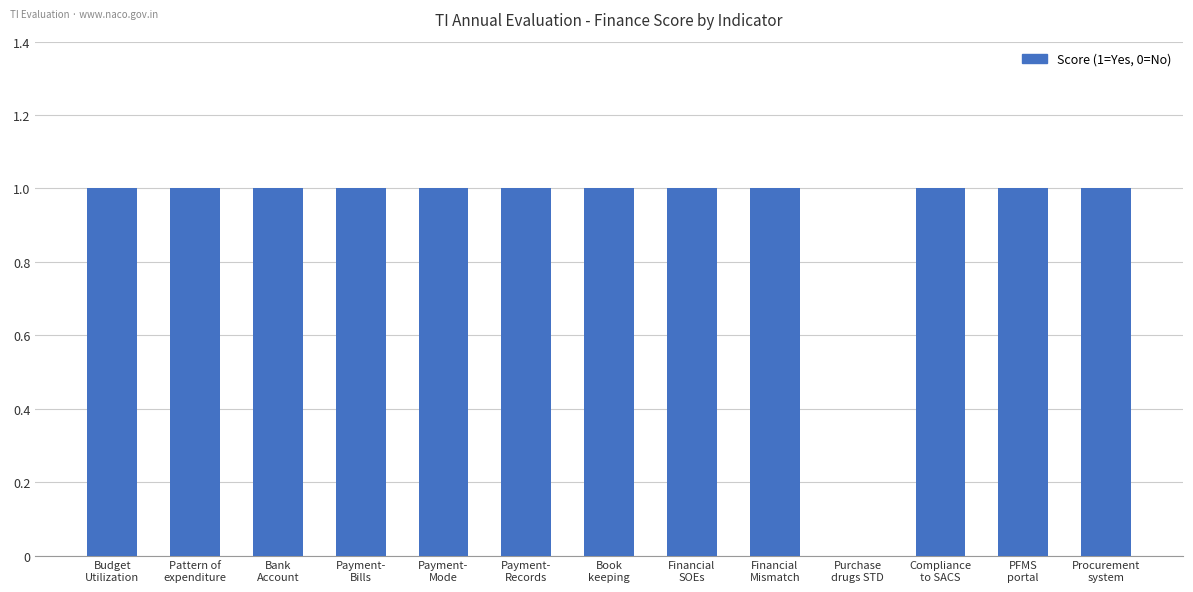

What is the sum of all values?

12